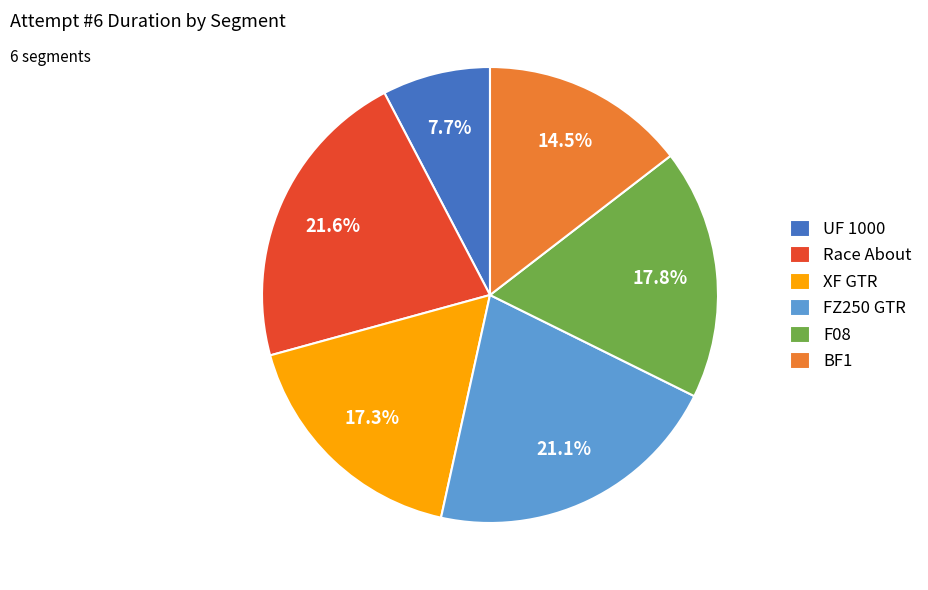

How many segments does this pie chart have?

6